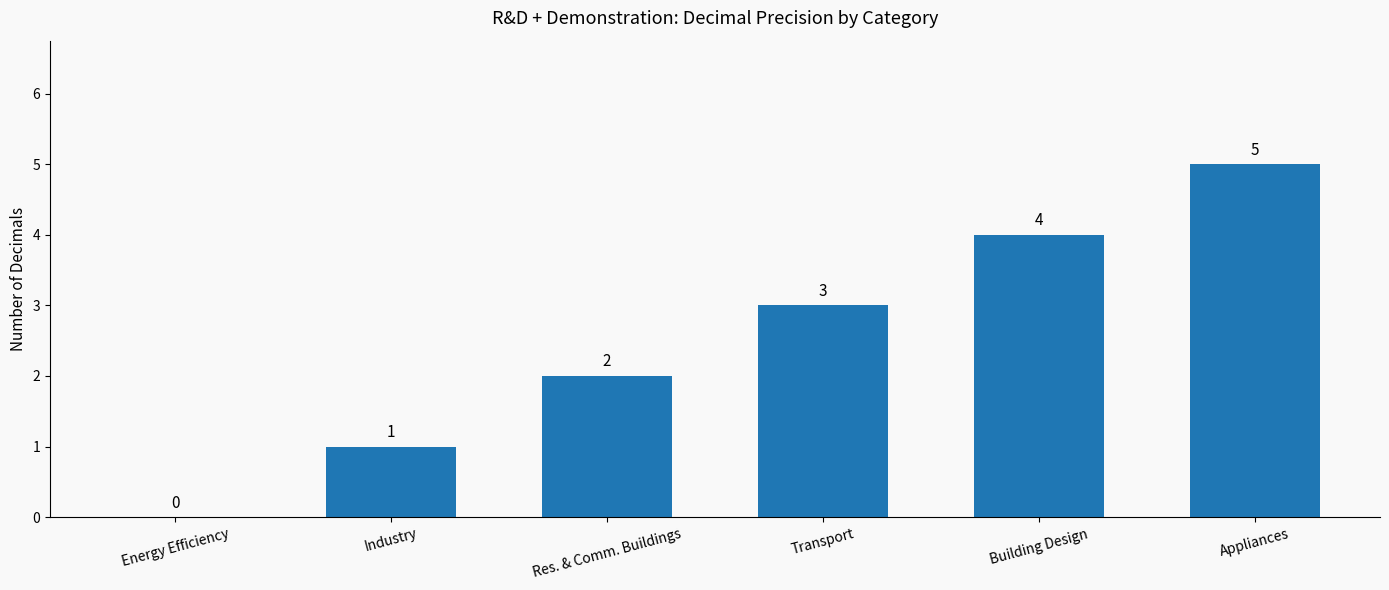

What is the maximum value shown in the chart?

5